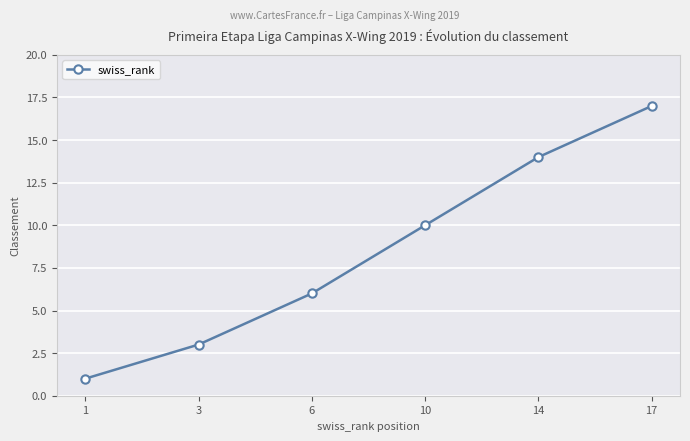

What is the value of the 5th point from the left?

14